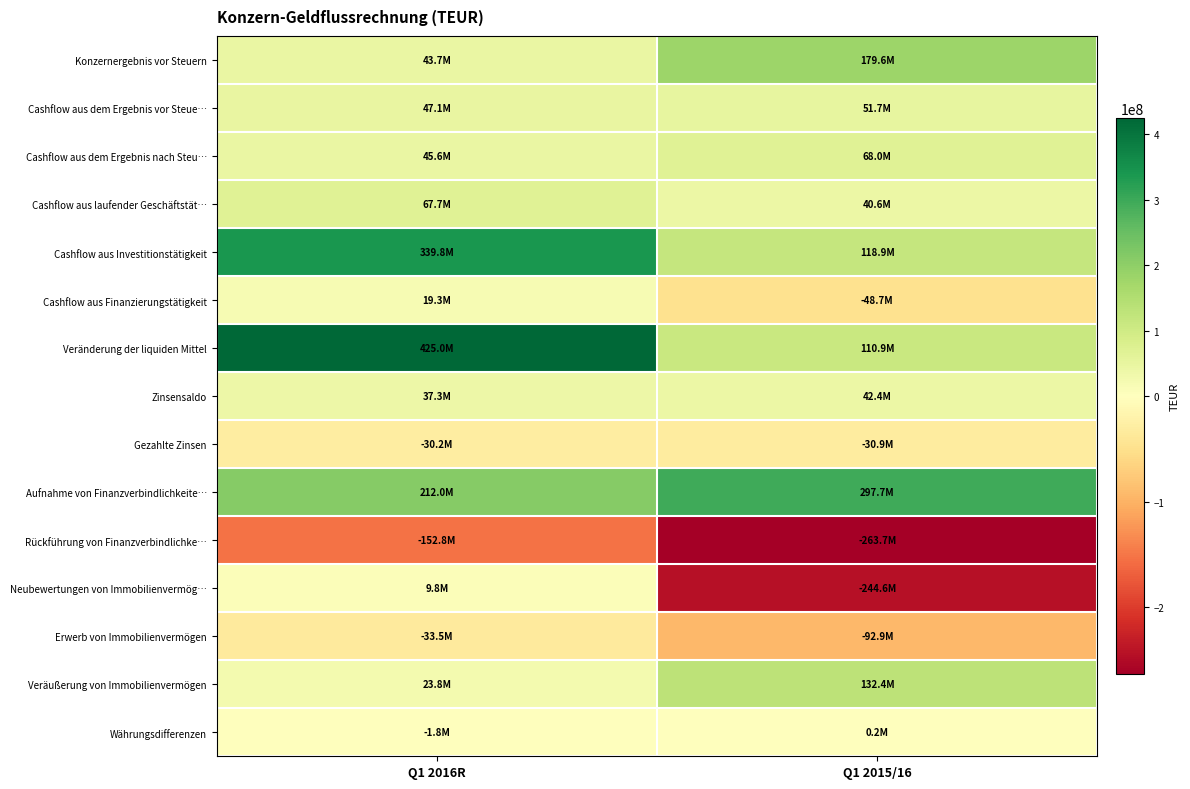

At which category is the sum across all series the highest?

Q1 2016R